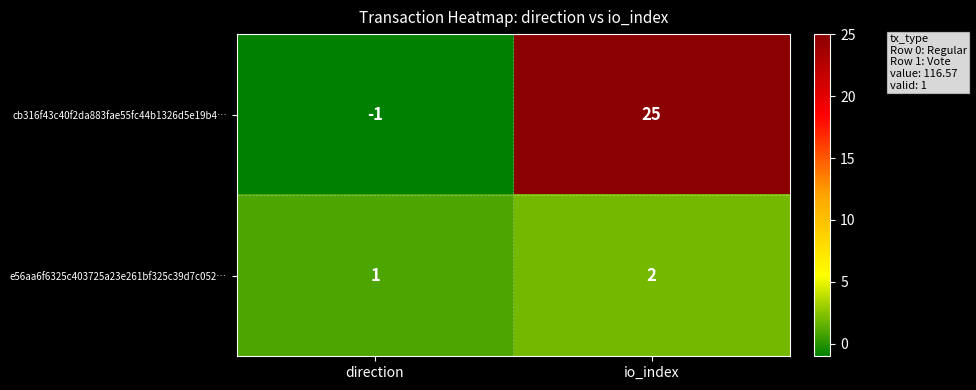

Between direction and io_index, which series saw the biggest shift?

cb316f43c40f2da883fae55fc44b1326d5e19b4…